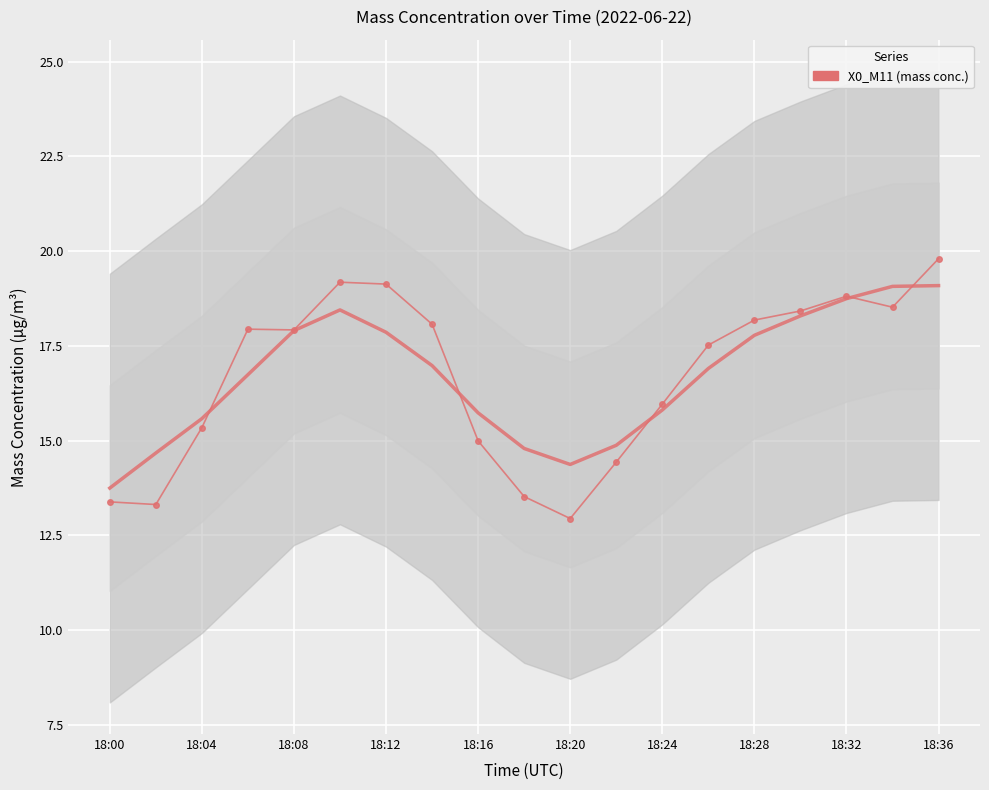

Reading left to right, list all the values displayed in this chart.

13.4	13.3	15.3	17.9	17.9	19.2	19.1	18.1	15.0	13.5	12.9	14.4	16.0	17.5	18.2	18.4	18.8	18.5	19.8